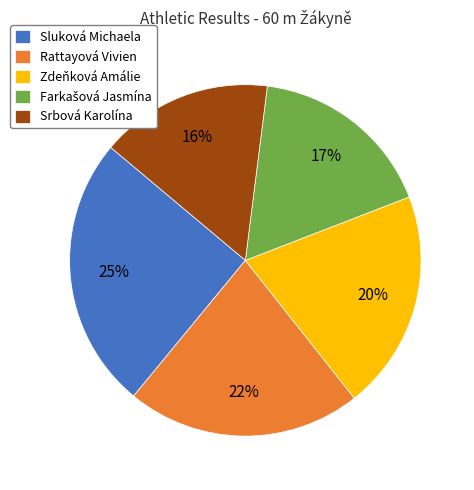

Does any single category account for the majority?

No